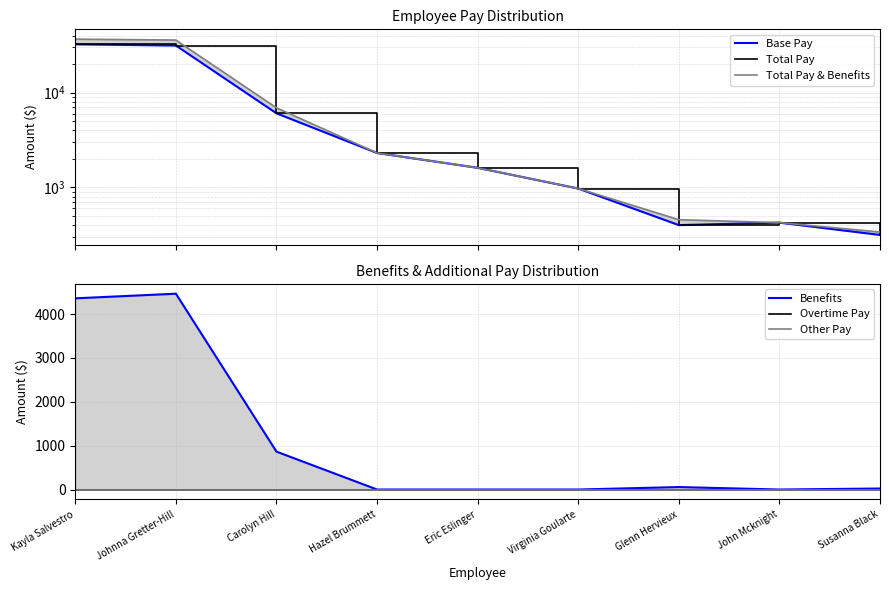

Which series changed the most between Johnna Gretter-Hill and Eric Eslinger?

Total Pay & Benefits